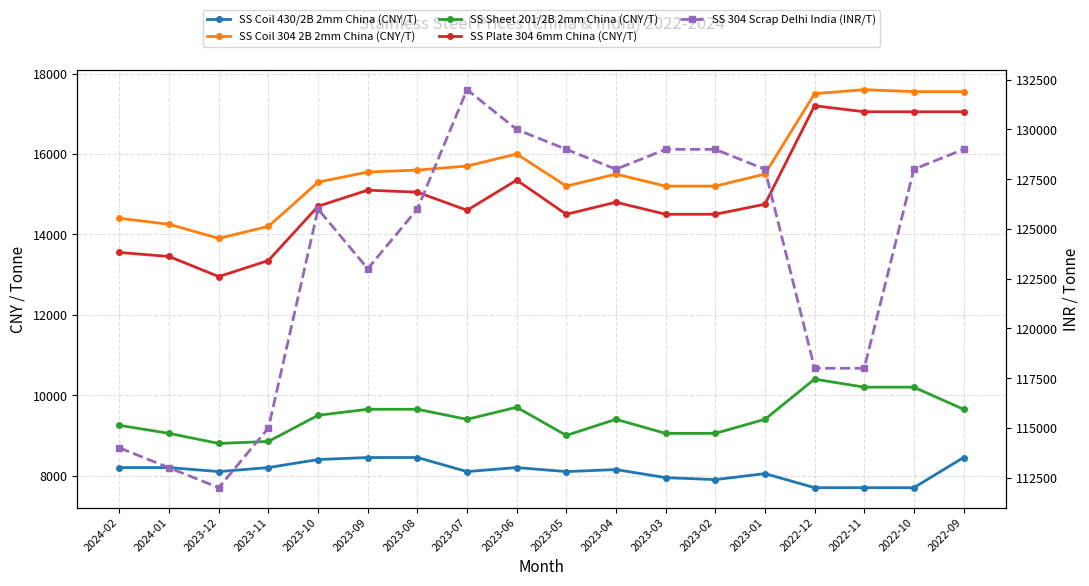

How many lines are shown in the chart?

5